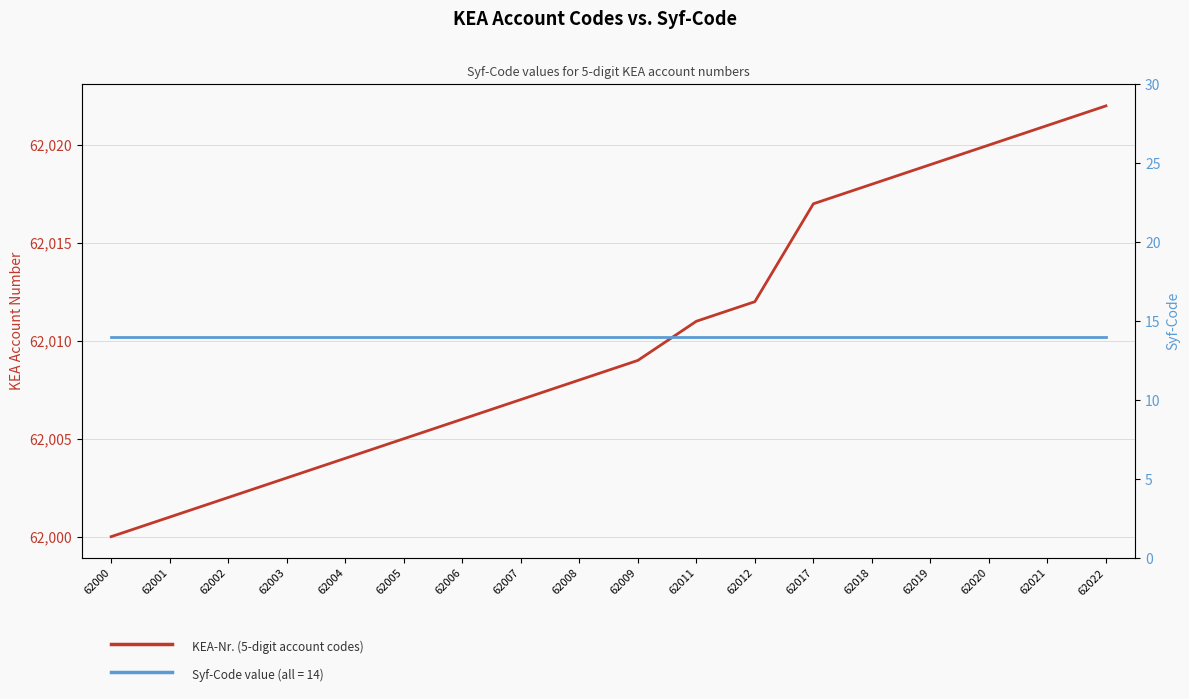

At which label does KEA-Nr. (5-digit account codes) first exceed 62009?

62011